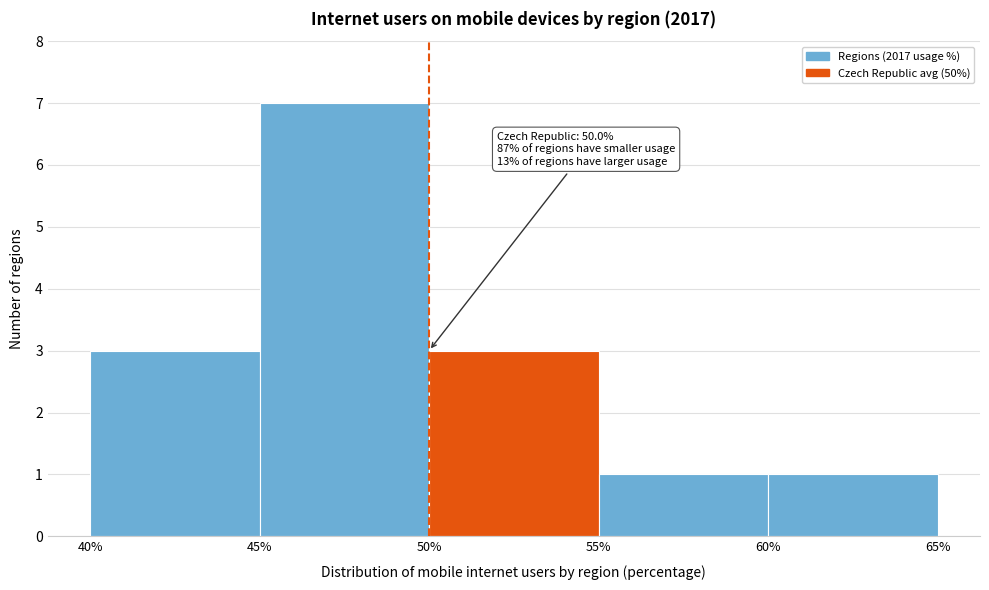

Over which range of the x-axis is the bar tallest?

45% to 50%